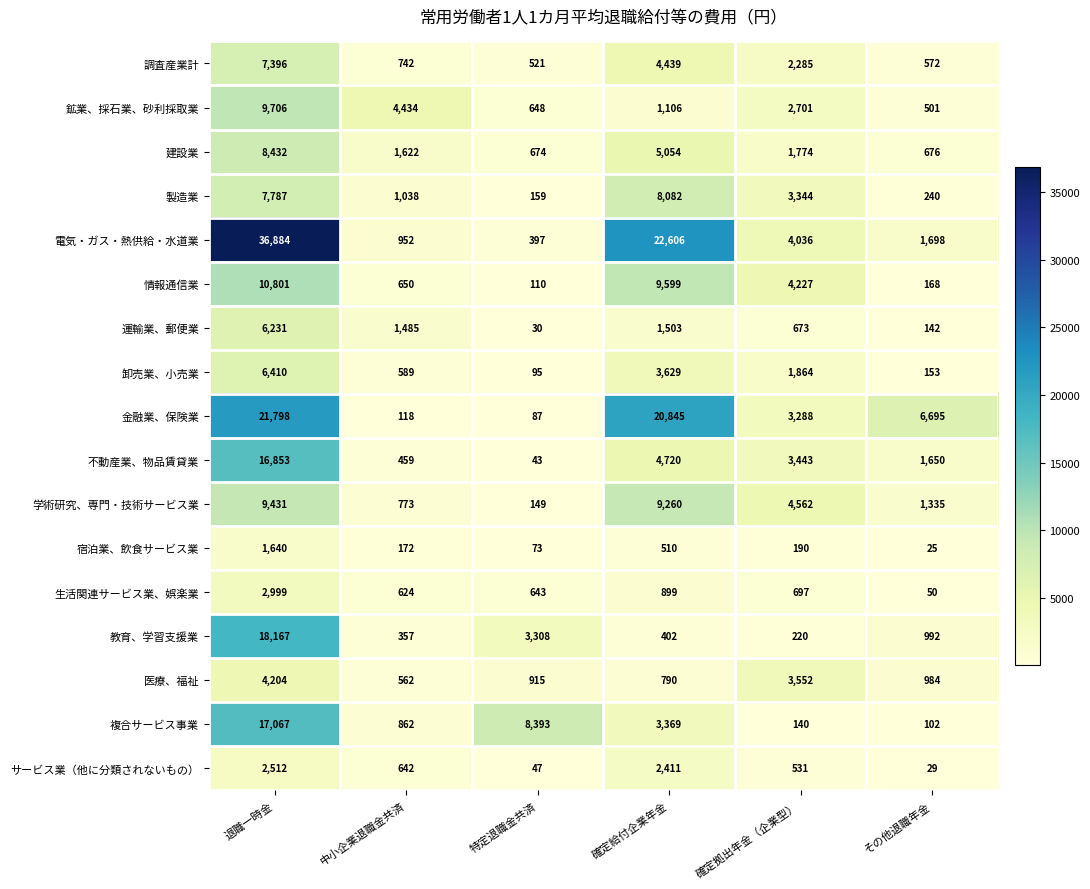

What is the sum of the 運輸業、郵便業 values at 退職一時金 and 中小企業退職金共済?

7716